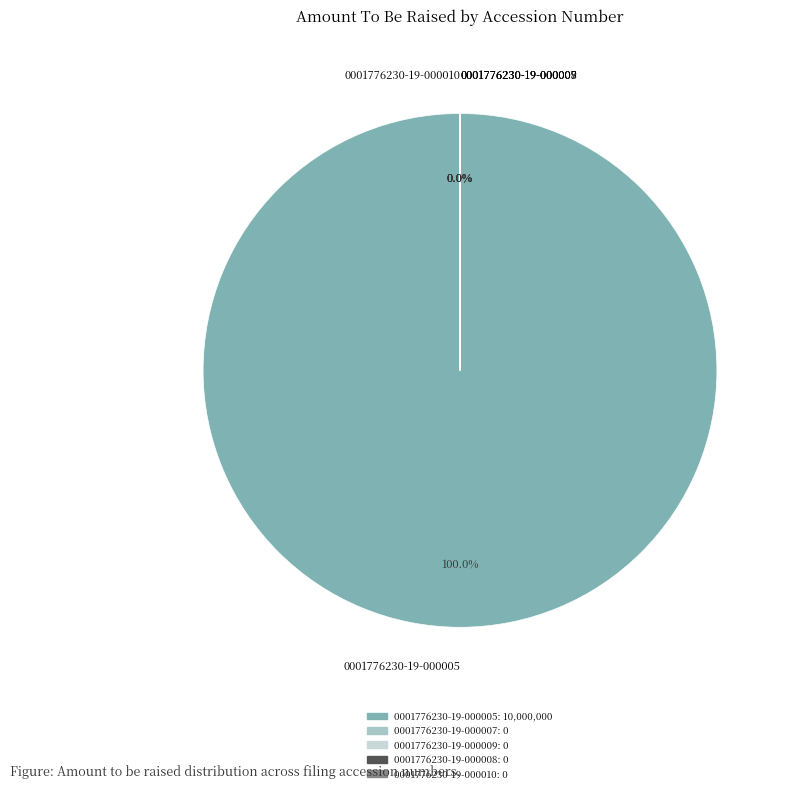

Combined, do 0001776230-19-000010 and 0001776230-19-000007 account for over 50%?

No